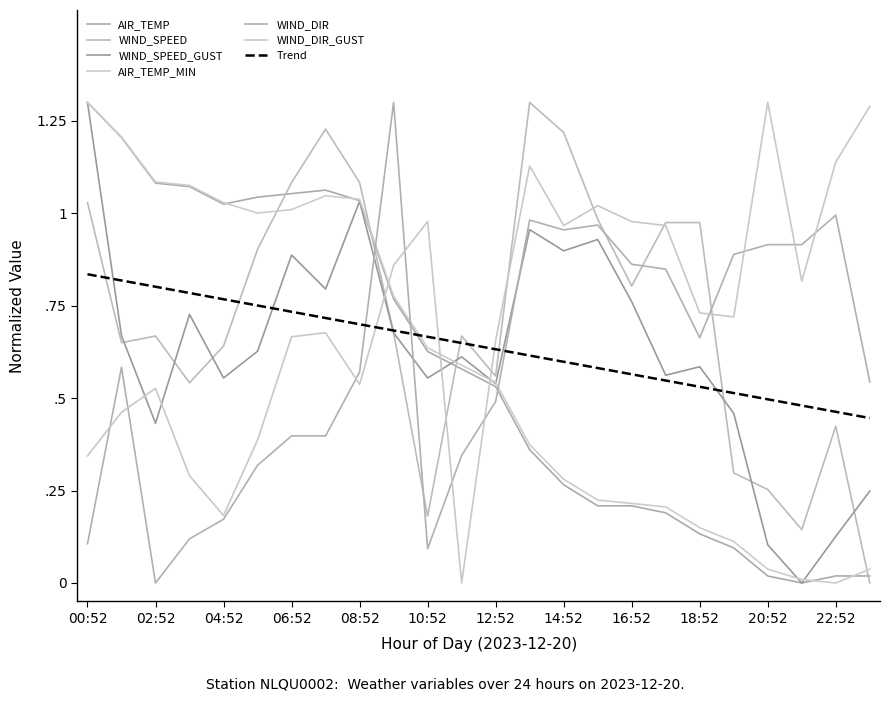

Does the chart have visible grid lines?

No